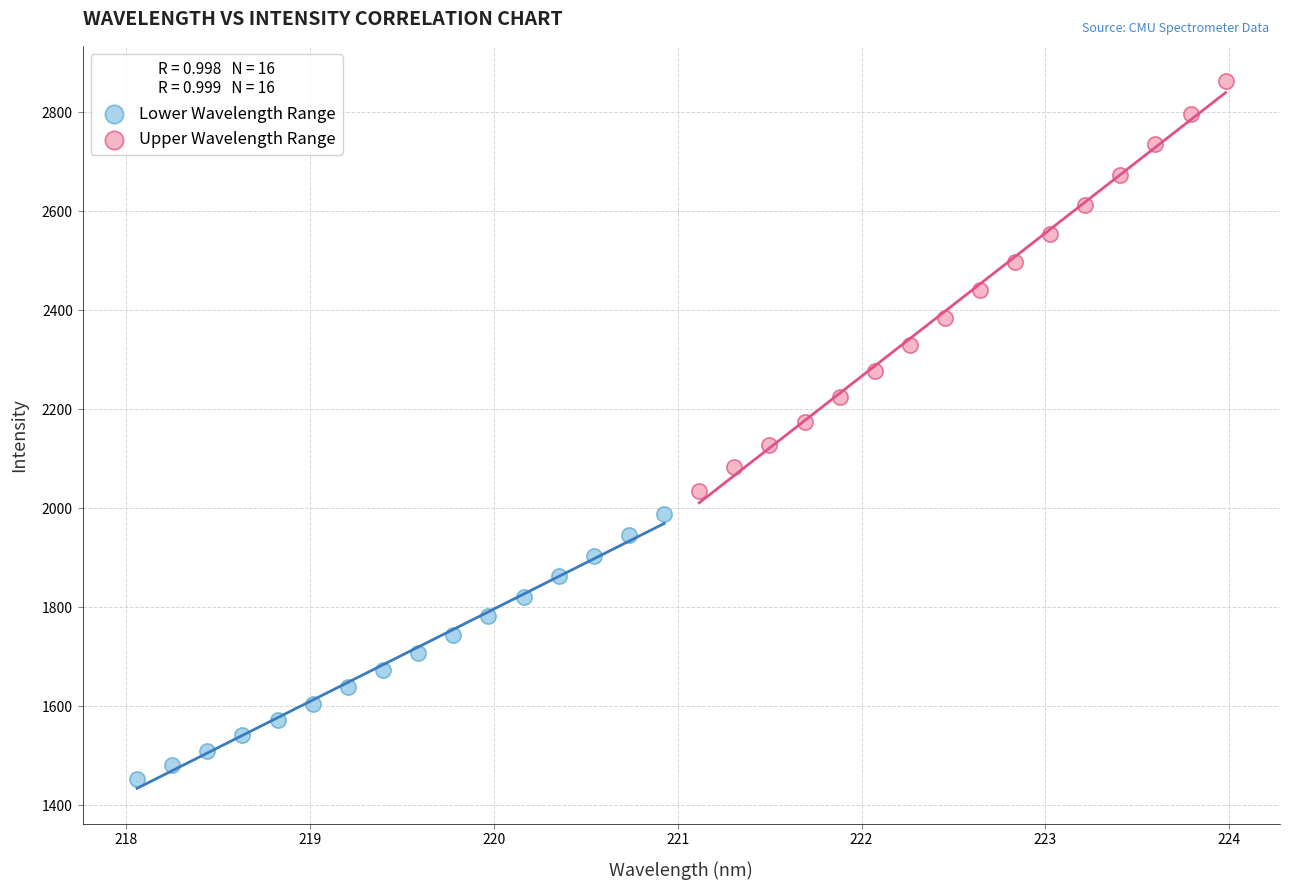

Which series contains the lowest Y value?

Lower Wavelength Range